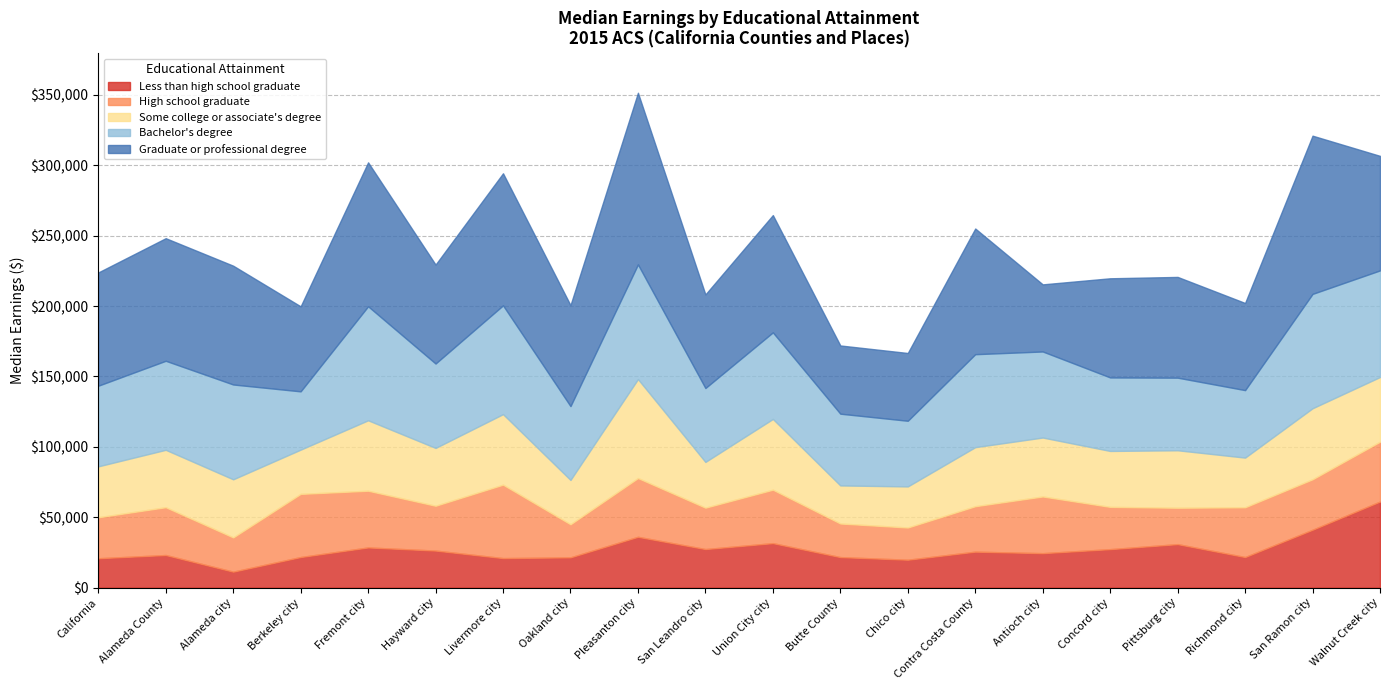

Reading left to right, transcribe all the data shown in this chart.

Less than high school graduate: California=20880	Alameda County=23178	Alameda city=11357	Berkeley city=21738	Fremont city=28550	Hayward city=26331	Livermore city=20984	Oakland city=21522	Pleasanton city=36111	San Leandro city=27405	Union City city=31611	Butte County=21696	Chico city=19838	Contra Costa County=25560	Antioch city=24490	Concord city=27346	Pittsburg city=30907	Richmond city=21735	San Ramon city=41128	Walnut Creek city=61174
High school graduate: California=29108	Alameda County=33958	Alameda city=24326	Berkeley city=44858	Fremont city=40294	Hayward city=31839	Livermore city=52168	Oakland city=23498	Pleasanton city=41733	San Leandro city=29399	Union City city=37958	Butte County=23865	Chico city=22880	Contra Costa County=32280	Antioch city=40270	Concord city=30031	Pittsburg city=25844	Richmond city=35358	San Ramon city=35844	Walnut Creek city=42500
Some college or associate's degree: California=36161	Alameda County=40764	Alameda city=41257	Berkeley city=31422	Fremont city=50023	Hayward city=41059	Livermore city=50074	Oakland city=31482	Pleasanton city=70285	San Leandro city=32487	Union City city=50241	Butte County=27031	Chico city=29172	Contra Costa County=41944	Antioch city=41858	Concord city=39715	Pittsburg city=40817	Richmond city=35264	San Ramon city=50440	Walnut Creek city=45927
Bachelor's degree: California=57282	Alameda County=63238	Alameda city=67359	Berkeley city=41404	Fremont city=80982	Hayward city=59953	Livermore city=77279	Oakland city=52436	Pleasanton city=81461	San Leandro city=52483	Union City city=61511	Butte County=50967	Chico city=46639	Contra Costa County=66037	Antioch city=61127	Concord city=52213	Pittsburg city=51578	Richmond city=47941	San Ramon city=81241	Walnut Creek city=75732
Graduate or professional degree: California=80442	Alameda County=87081	Alameda city=84382	Berkeley city=60378	Fremont city=102237	Hayward city=70290	Livermore city=93814	Oakland city=71712	Pleasanton city=121930	San Leandro city=66494	Union City city=83292	Butte County=48454	Chico city=48144	Contra Costa County=89263	Antioch city=47672	Concord city=70430	Pittsburg city=71558	Richmond city=61891	San Ramon city=112381	Walnut Creek city=81354